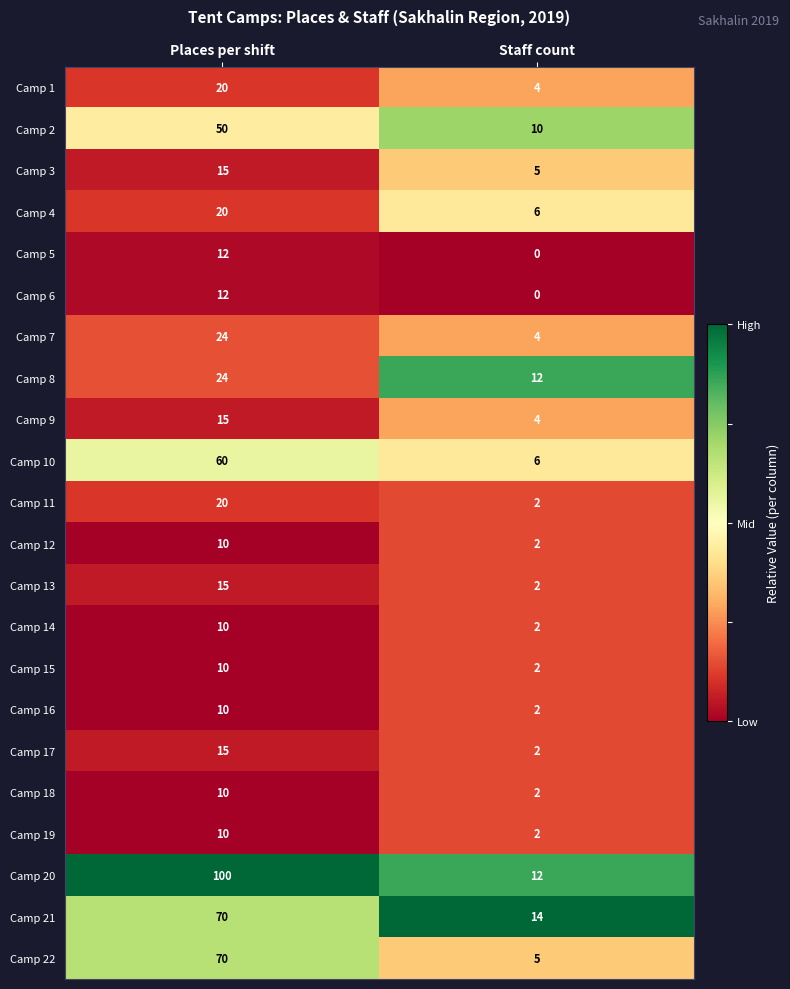

What is the difference between the highest and lowest values at Staff count?

14